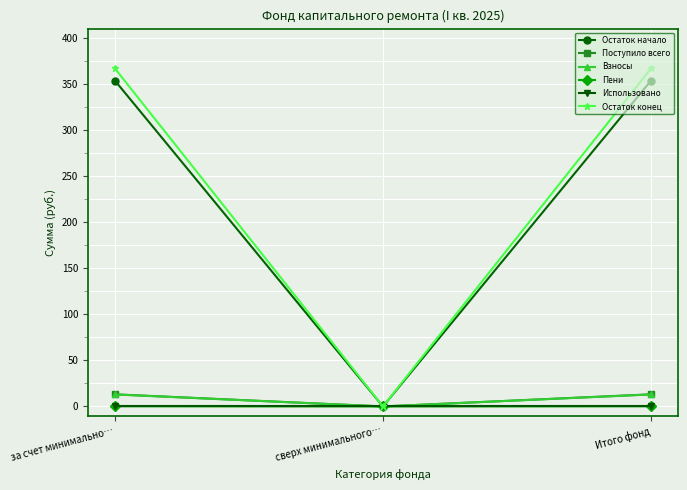

Which series has the widest spread of values?

Остаток конец